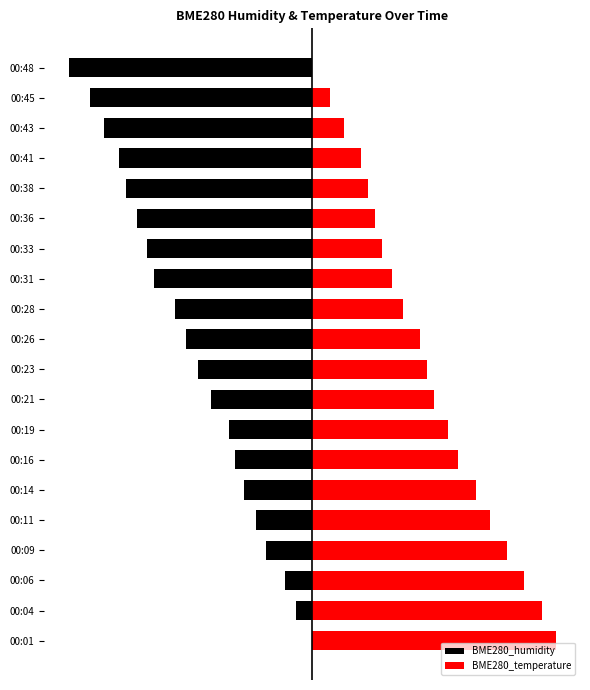

Is the value of BME280_temperature at 00:11 greater than the value of BME280_humidity at 00:09?

Yes